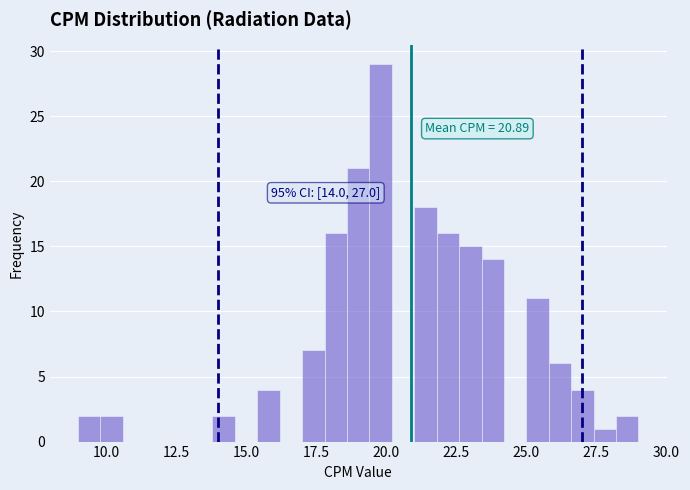

Read against the x-axis, roughly where is the centre of the tallest bar?

20.0